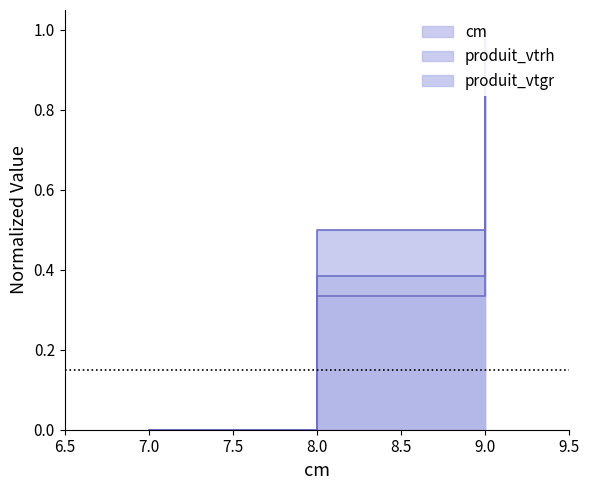

What is the average value of the produit_vtgr series?

0.5